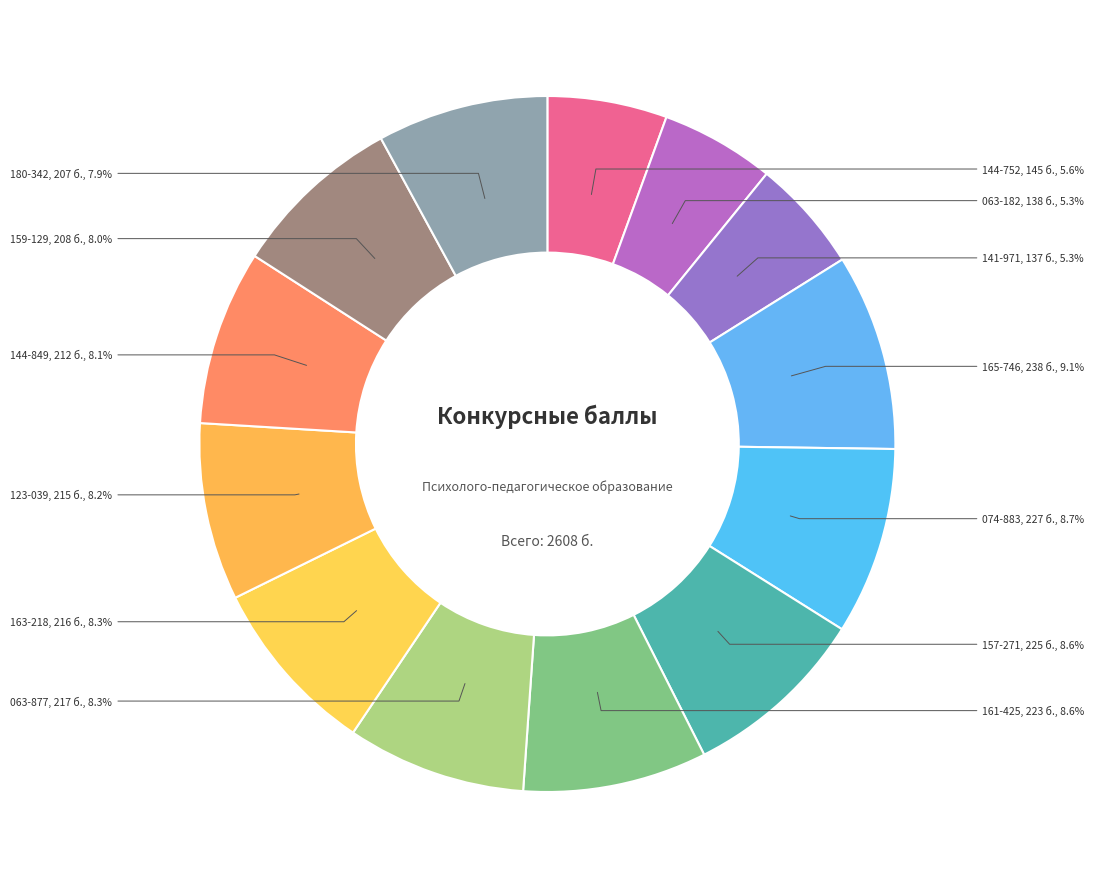

To the nearest percent, what is the combined percentage of 159-129 and 144-752?

14%